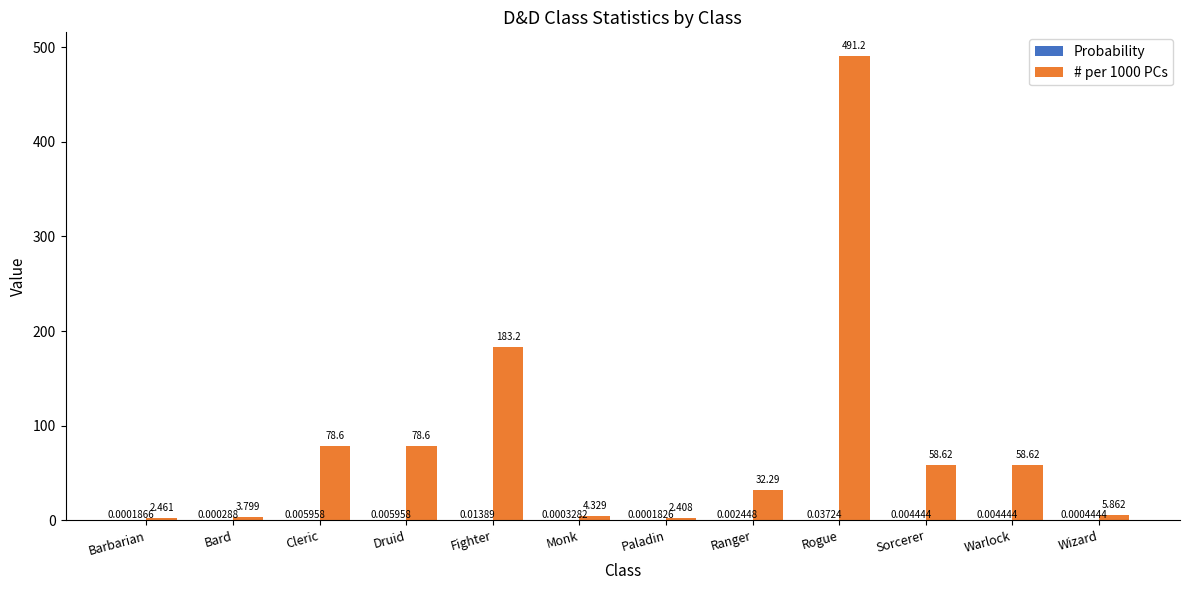

At which category is the sum across all series the highest?

Rogue